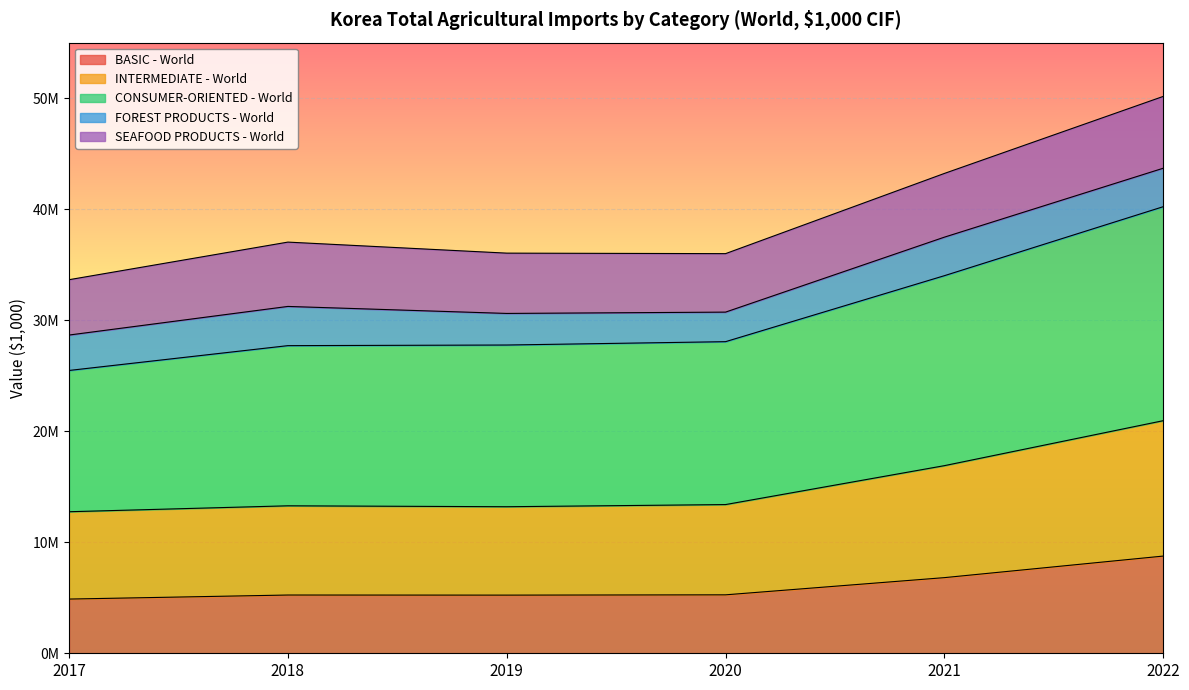

True or false: INTERMEDIATE - World and CONSUMER-ORIENTED - World cross at least once.

False